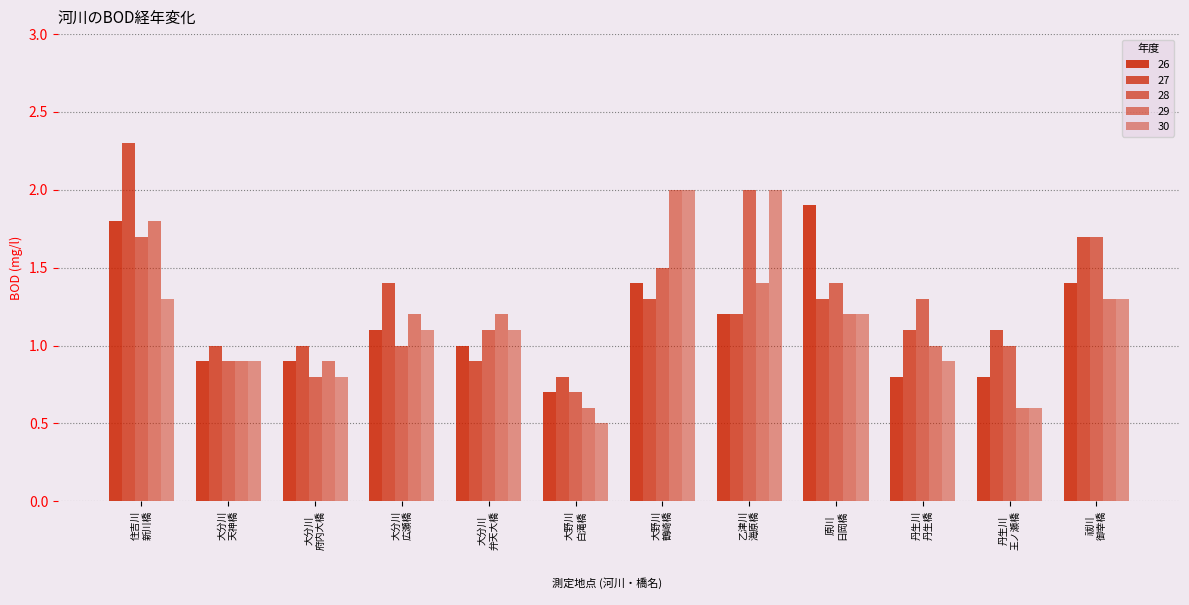

What is the spread (max minus min) of values at 大分川
府内大橋?

0.2